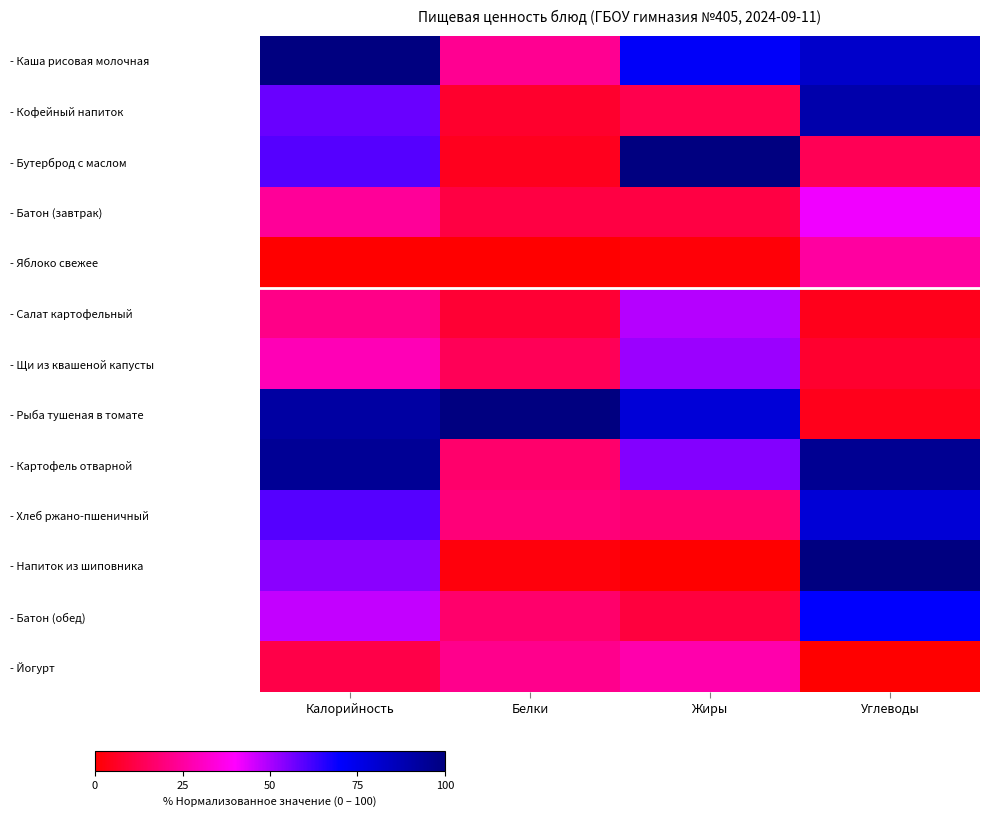

What is the difference between the highest and lowest values at Белки?

100.0